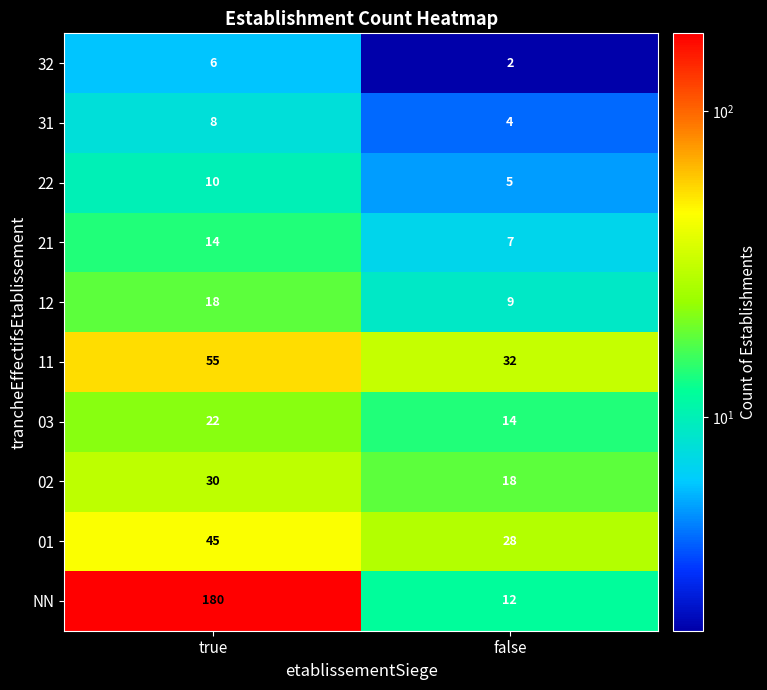

What is the difference between the highest and lowest values at true?

174